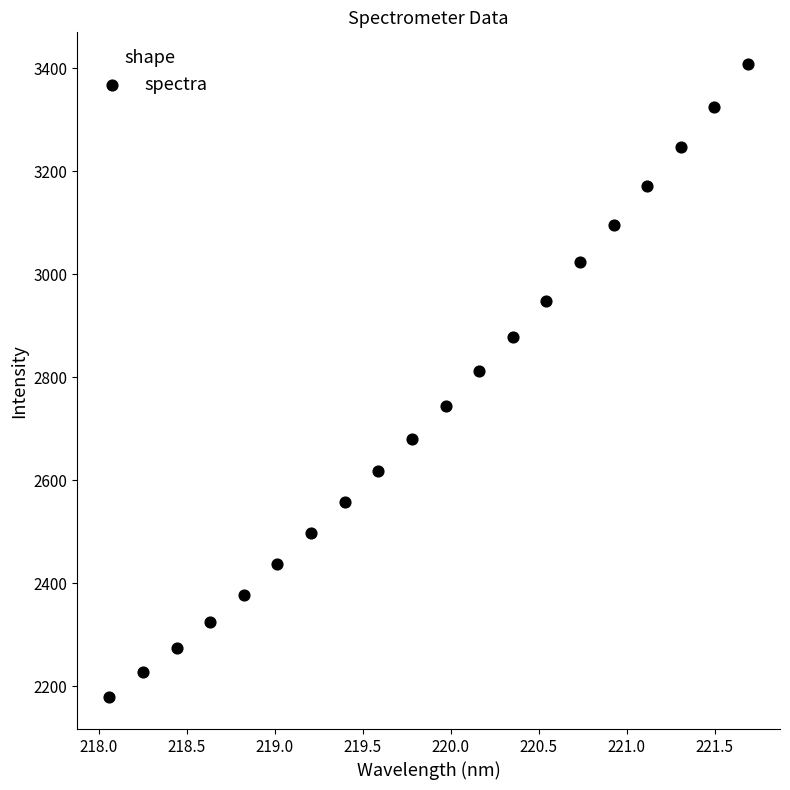

What Y value in the scatter plot is closest to 2792?

2811.1